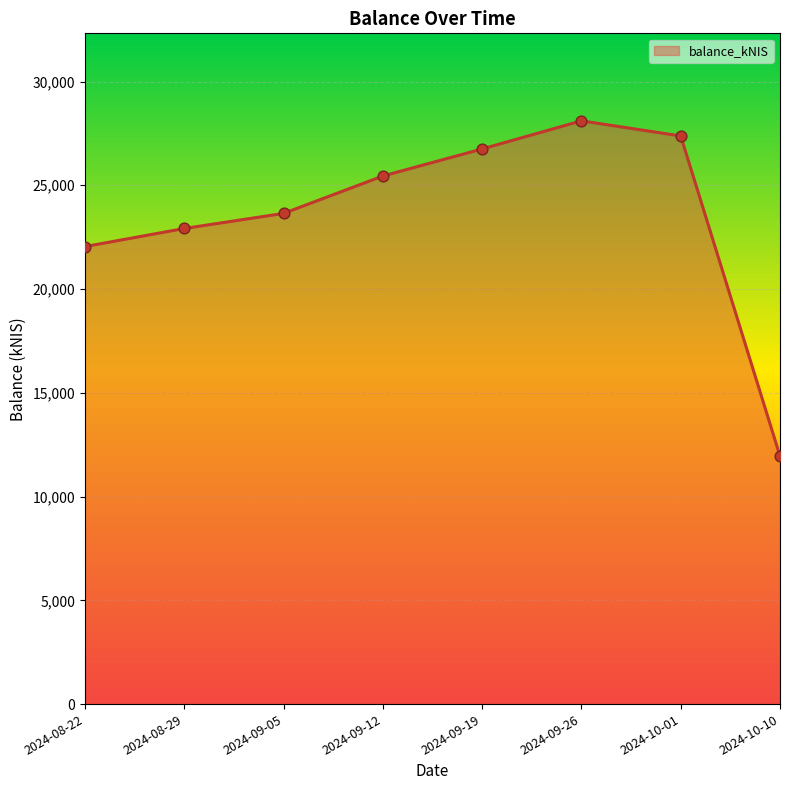

What is the change in value from 2024-09-19 to 2024-10-10?

-14797.4